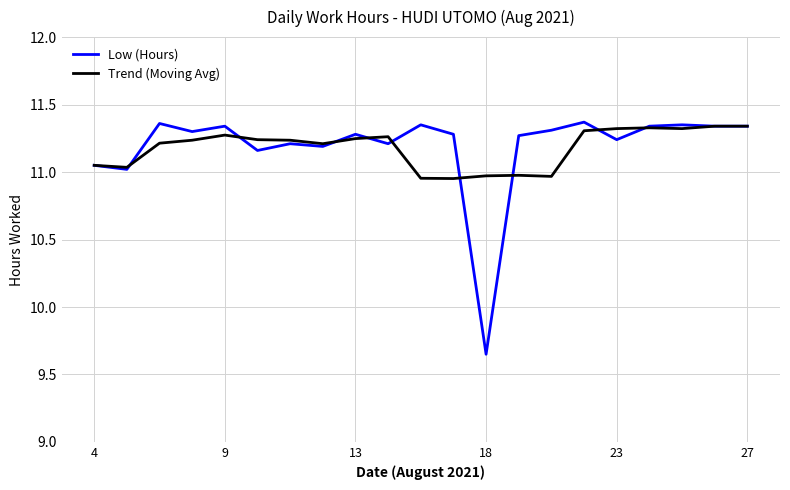

Which series has the widest spread of values?

Low (Hours)